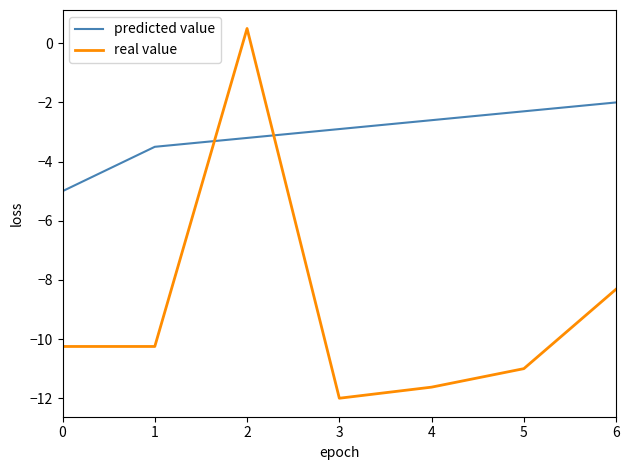

True or false: predicted value has more than 0 points higher than both neighbors.

False